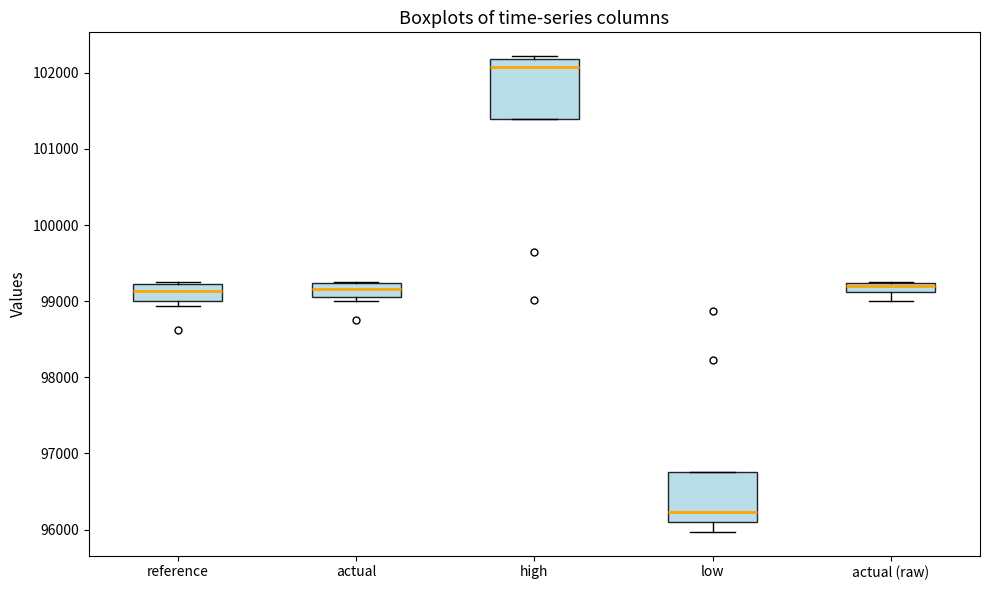

Which box has the highest median line?

high